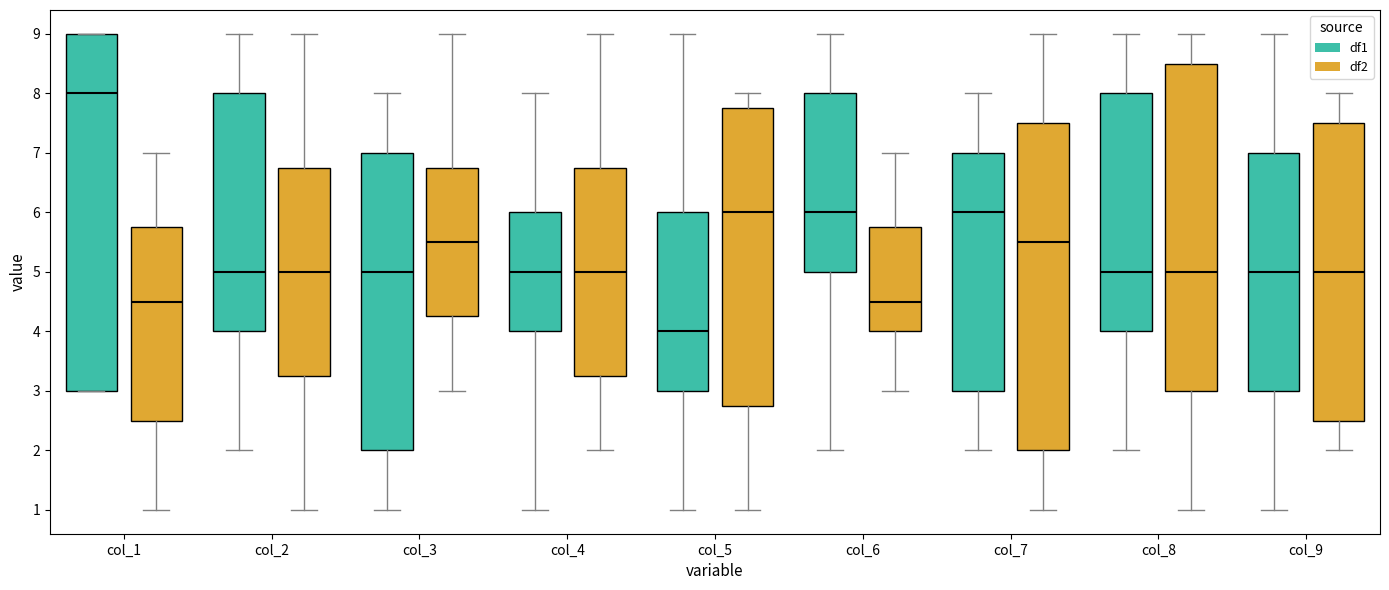

Where is the lower edge of the box for col_7 (df2) on the y-axis? The values are not printed on the chart, so give them approximately, as read against the axis.

2.0